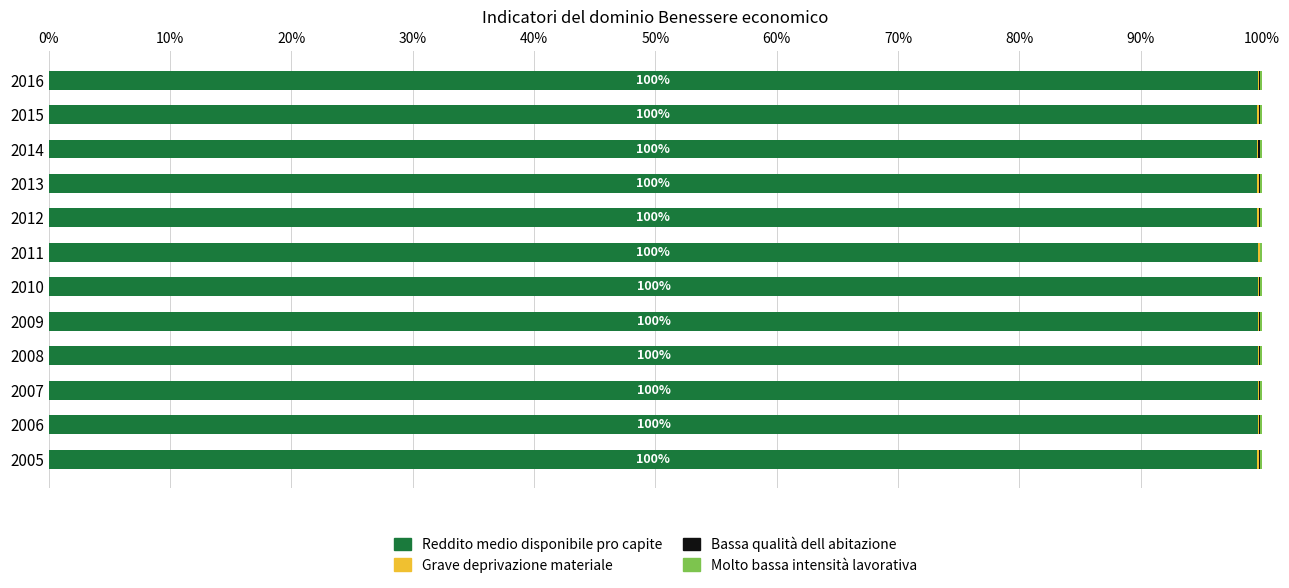

What is the maximum value for Reddito medio disponibile pro capite?

99.7